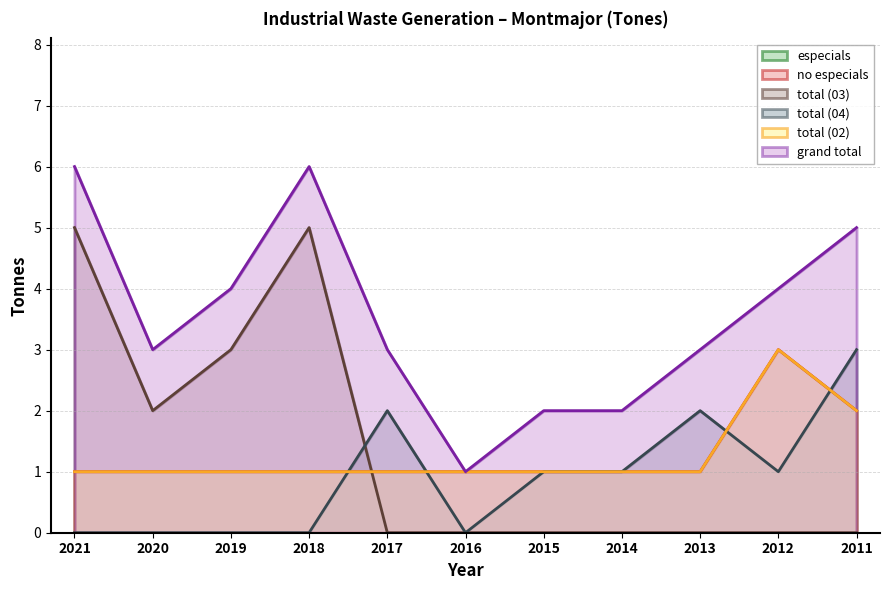

List the labels in order of total (03) value, smallest first.

2017, 2016, 2015, 2014, 2013, 2012, 2011, 2020, 2019, 2021, 2018